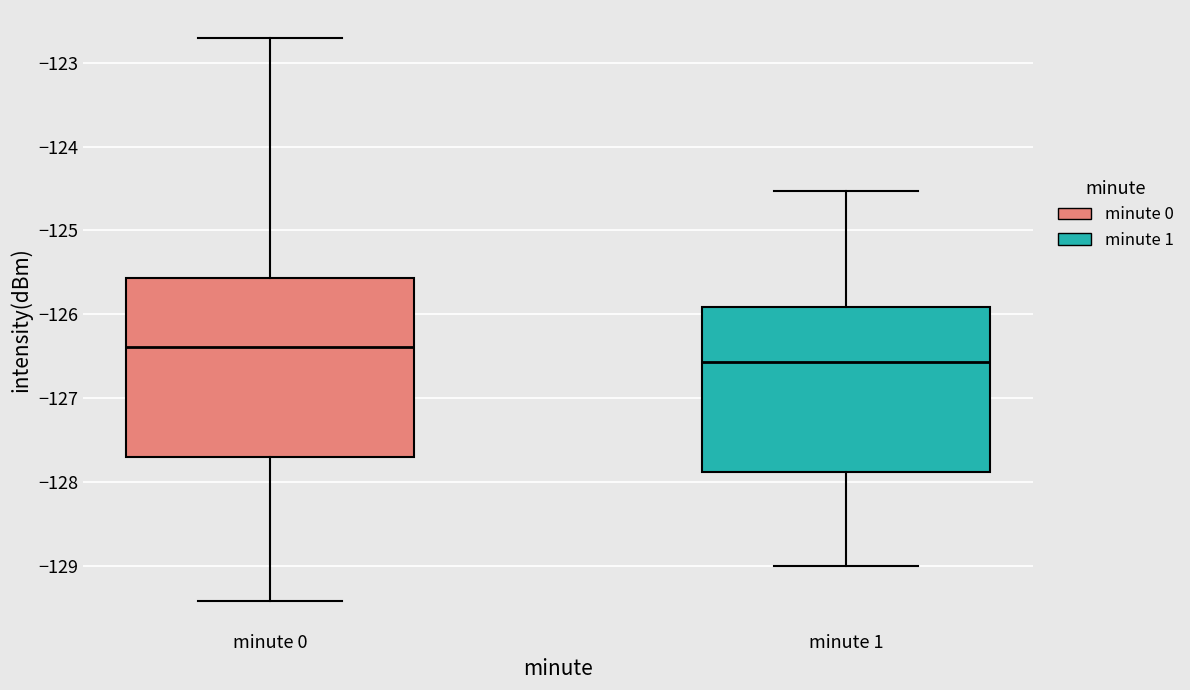

Reading left to right, read every box against the y-axis: the position of its median line, the range the box covers, and the ends of its whiskers. The values are not printed on the chart, so give them approximately, as read against the axis.

minute 0: median -126.4, box -127.7 to -125.6, whiskers -129.4 to -122.7
minute 1: median -126.6, box -127.9 to -125.9, whiskers -129.0 to -124.5